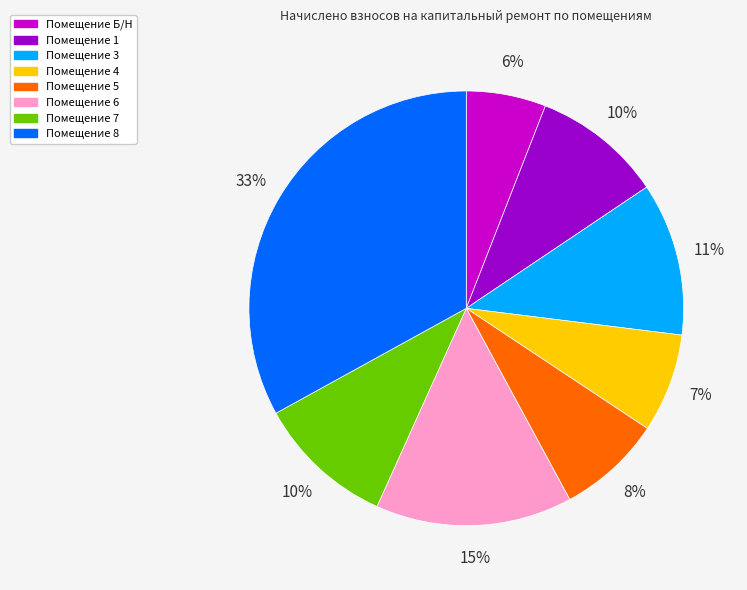

Is there any slice that represents more than half of the pie?

No